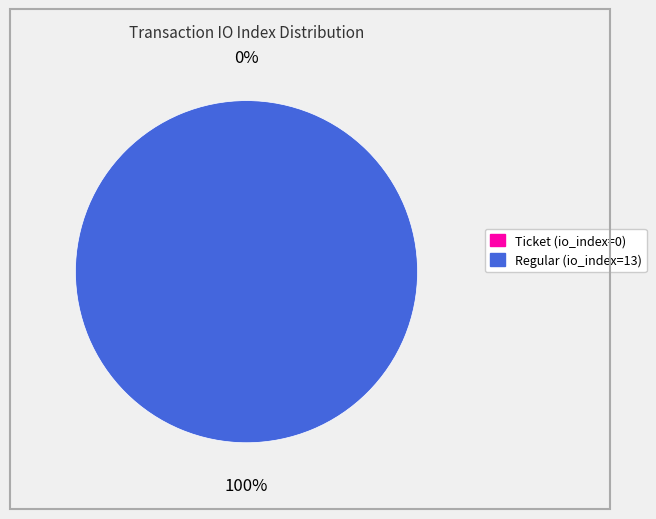

What is the change in value from Ticket (io_index=0) to Regular (io_index=13)?

+13